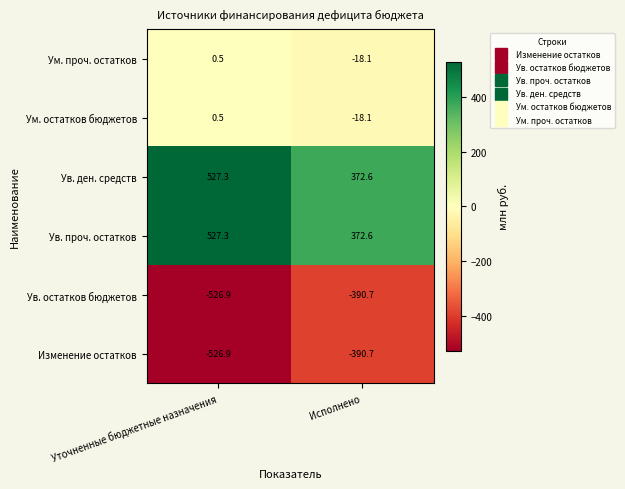

What is the difference between the highest and lowest values at Уточненные бюджетные назначения?

1054.2